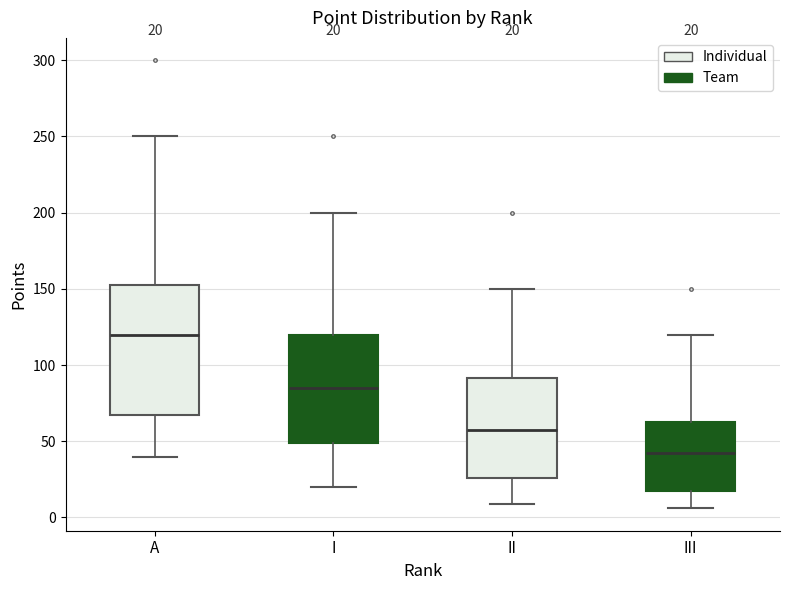

Comparing the boxes themselves (not the whiskers), which one is the tallest?

A